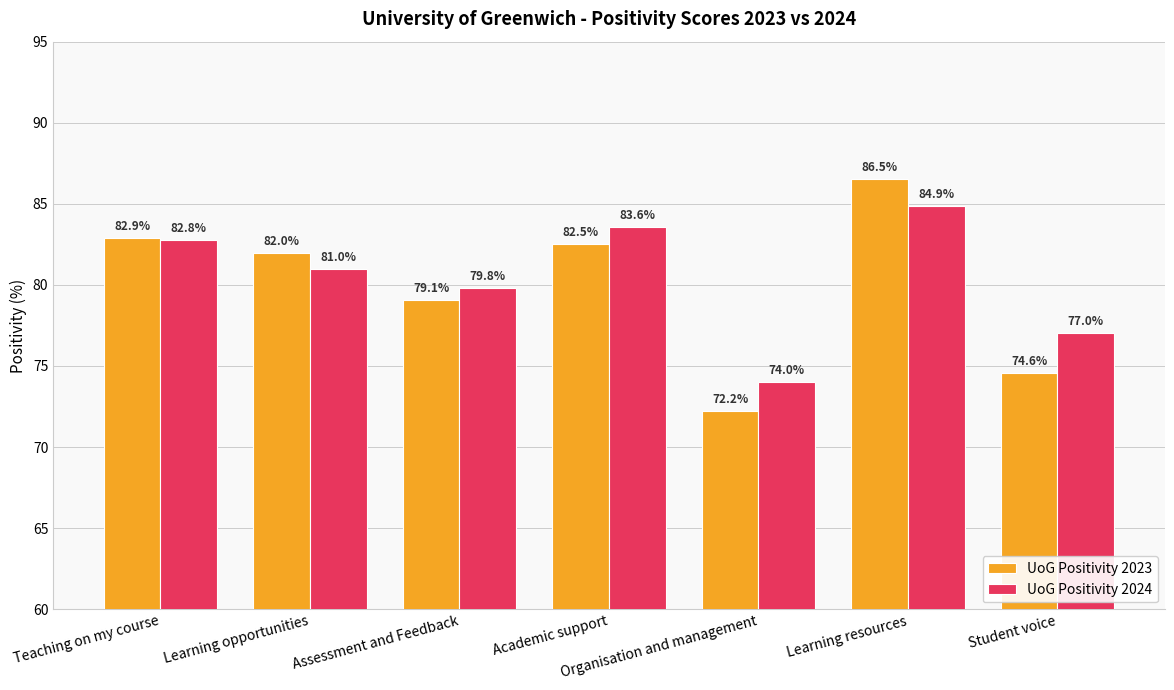

Rank the series at Teaching on my course from lowest to highest value.

UoG Positivity 2024, UoG Positivity 2023